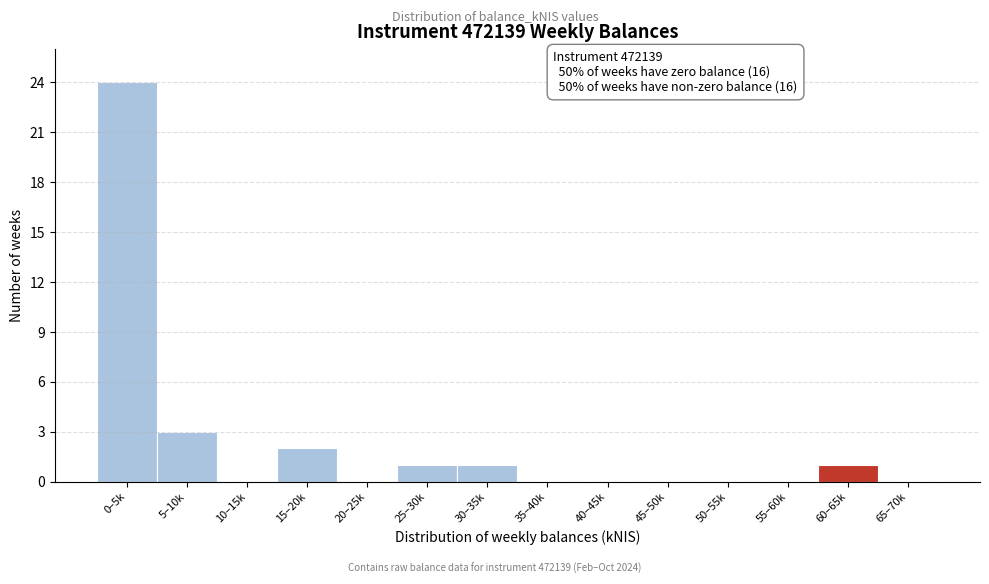

Reading right to left, what are all the values shown in this chart?

65–70k=0	60–65k=1	55–60k=0	50–55k=0	45–50k=0	40–45k=0	35–40k=0	30–35k=1	25–30k=1	20–25k=0	15–20k=2	10–15k=0	5–10k=3	0–5k=24